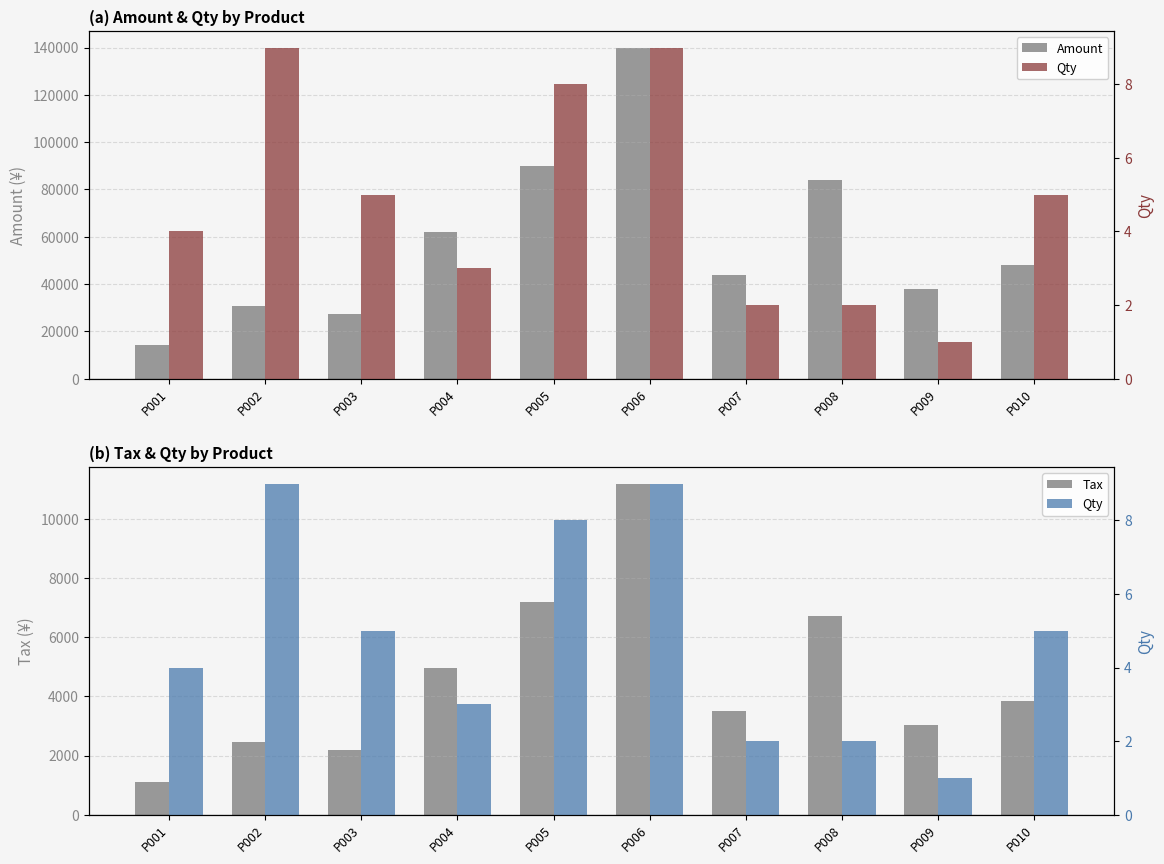

What is the total value across all series at P003?

29381